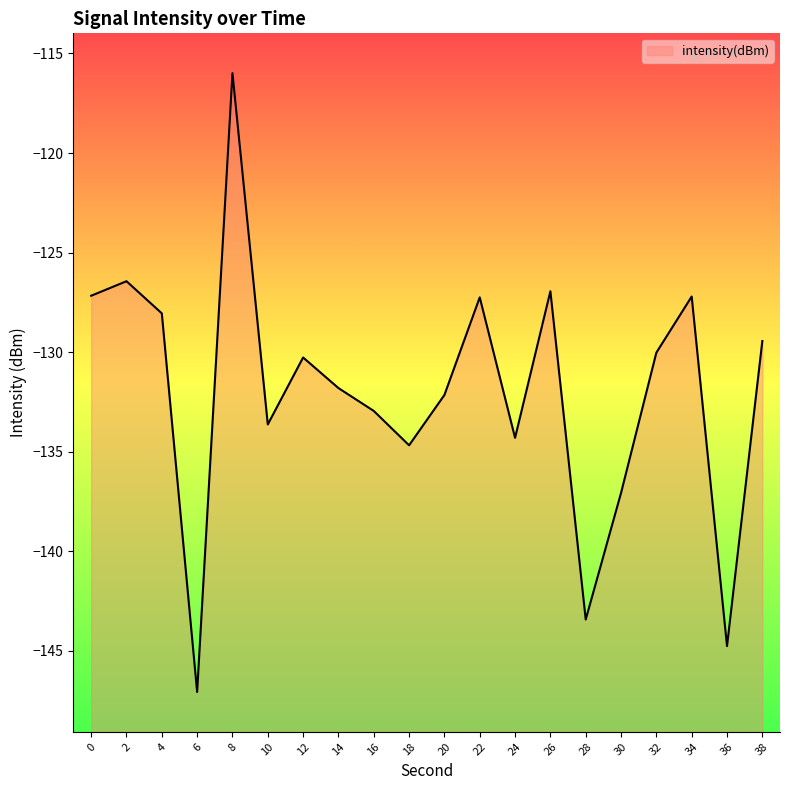

How many points are lower than both their immediate neighbors (excluding endpoints)?

6